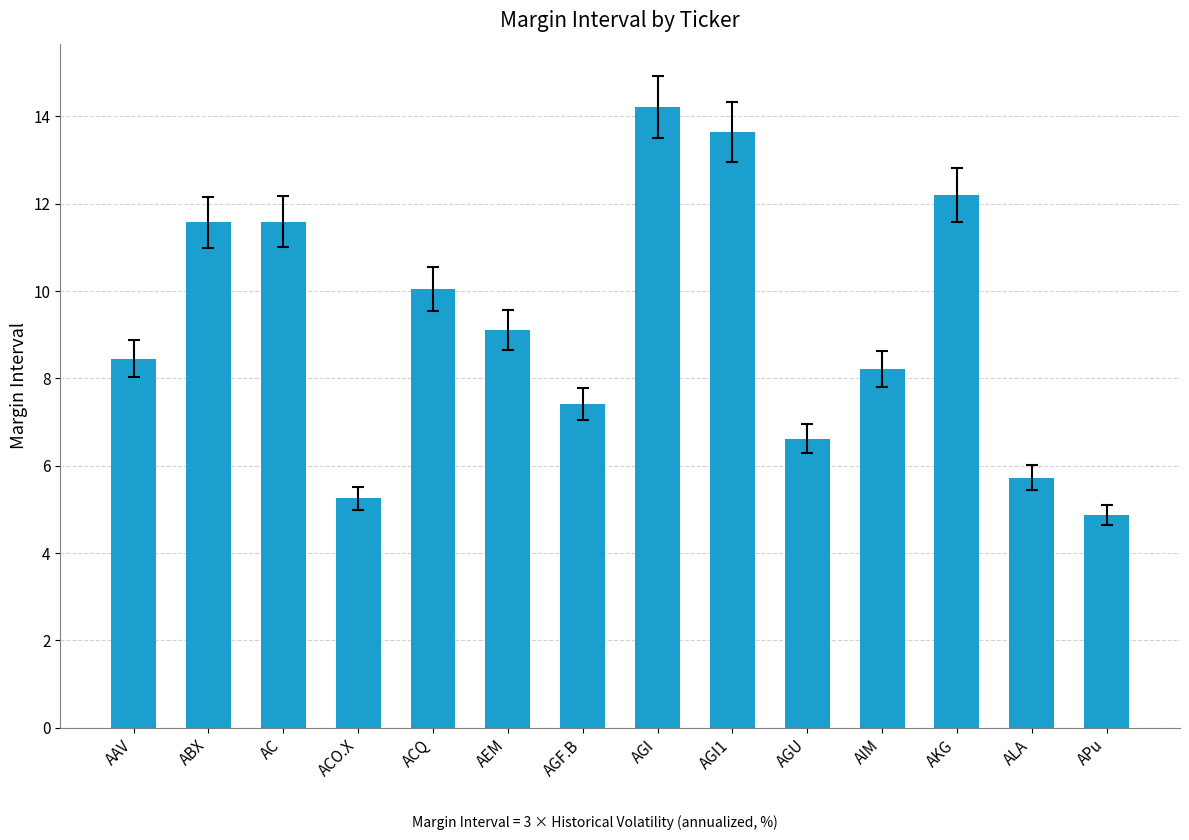

Approximately how many times larger is the value at AKG compared to AGF.B?

1.6